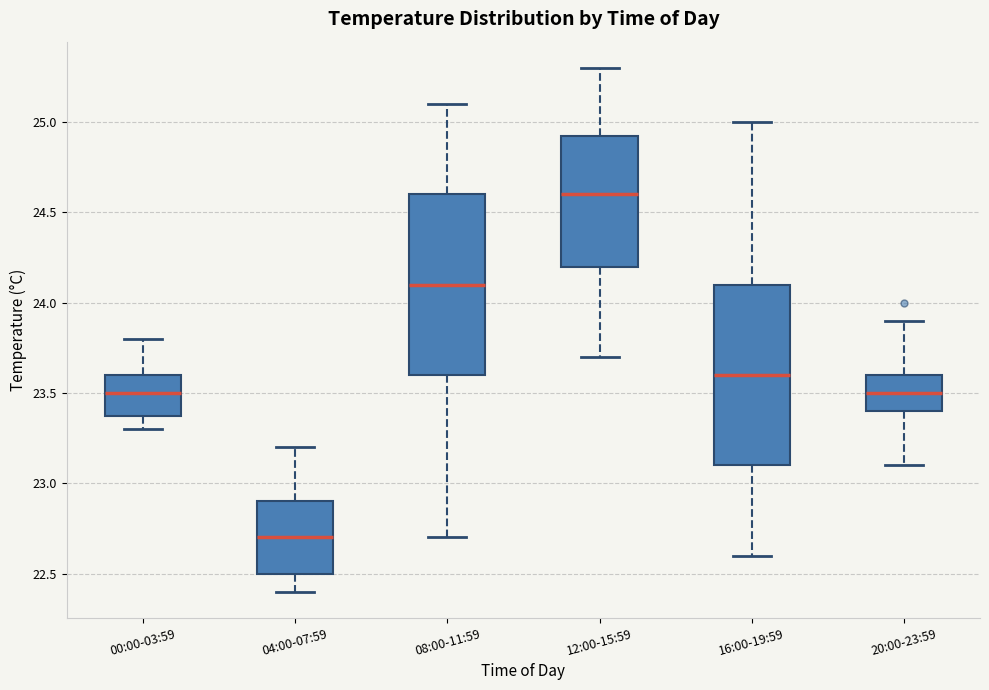

Where is the lower edge of the box for 04:00-07:59 on the y-axis? The values are not printed on the chart, so give them approximately, as read against the axis.

22.50